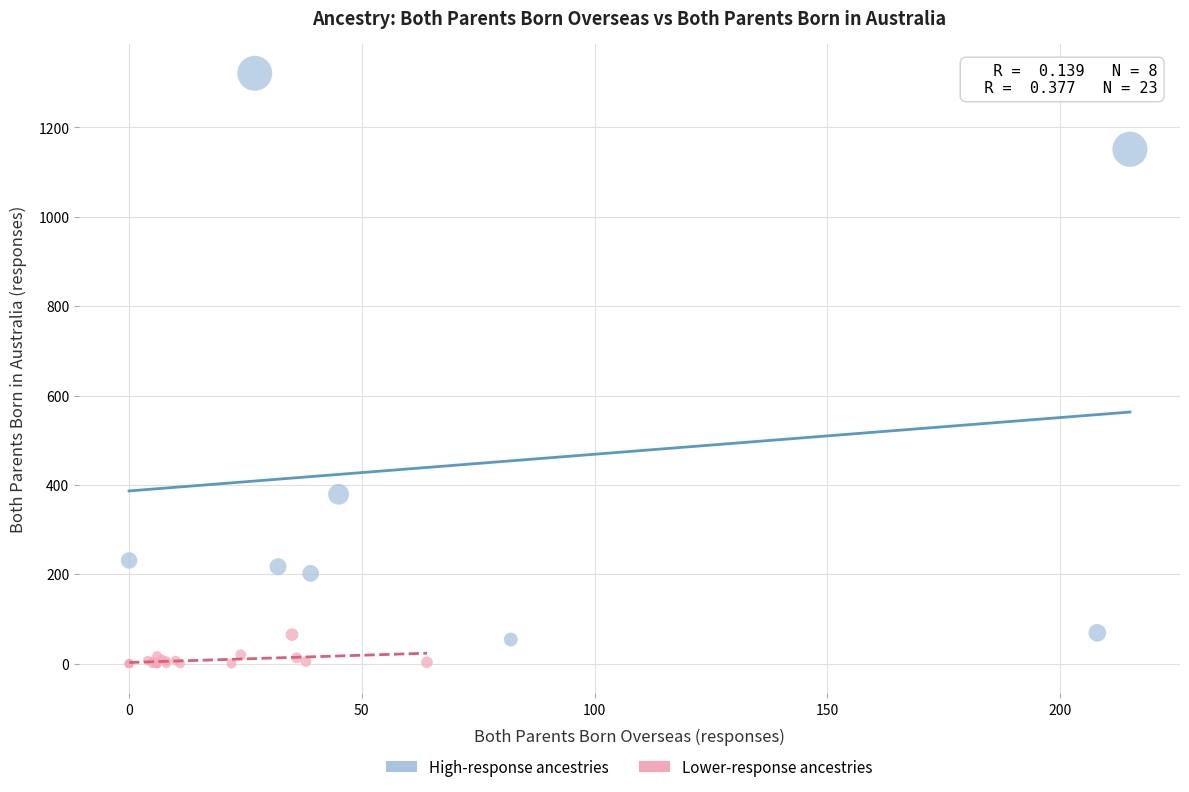

Which series contains the highest Y value?

High-response ancestries